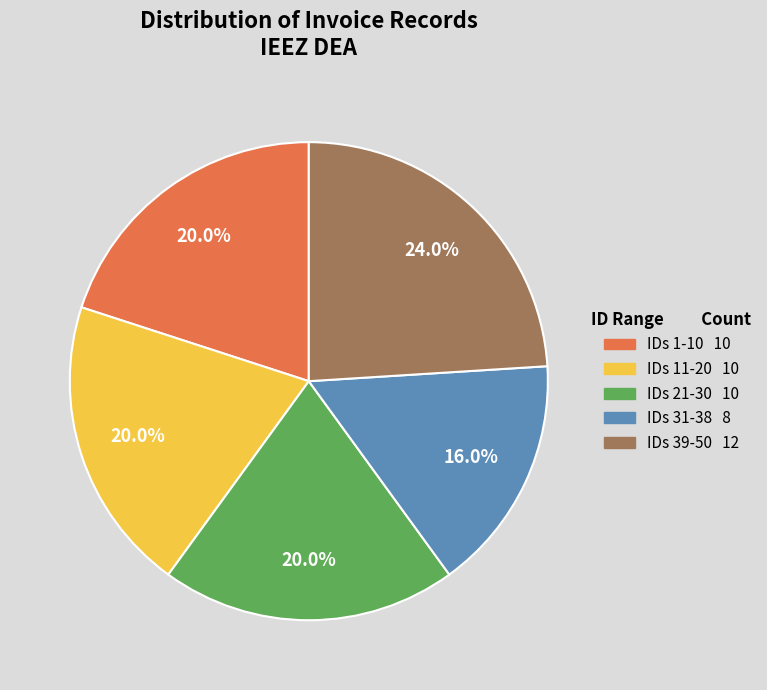

How many segments does this pie chart have?

5